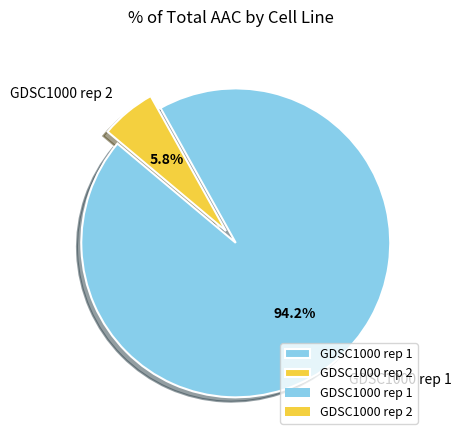

Approximately how many times larger is the value at GDSC1000 rep 2 compared to GDSC1000 rep 1?

0.1